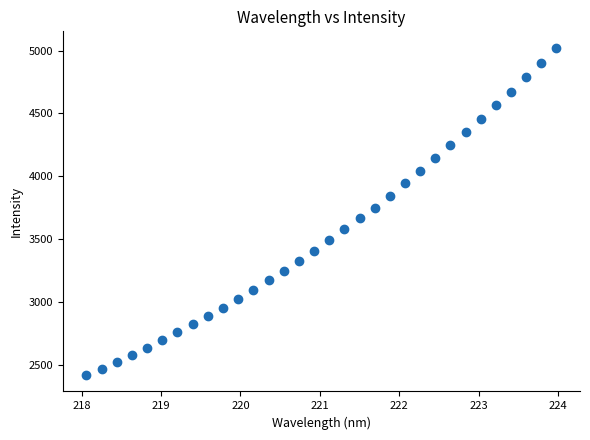

What is the range of Y values (max minus min)?

2600.6